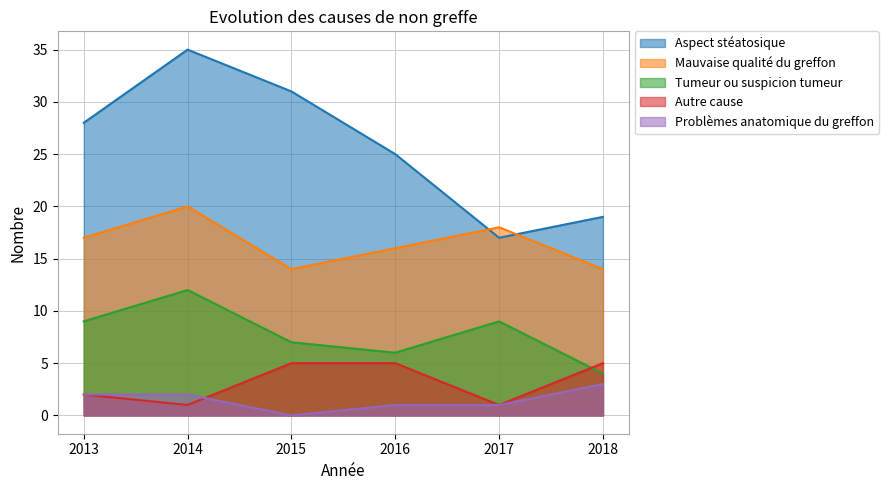

What are all the series names shown in the legend?

Aspect stéatosique, Mauvaise qualité du greffon, Tumeur ou suspicion tumeur, Autre cause, Problèmes anatomique du greffon